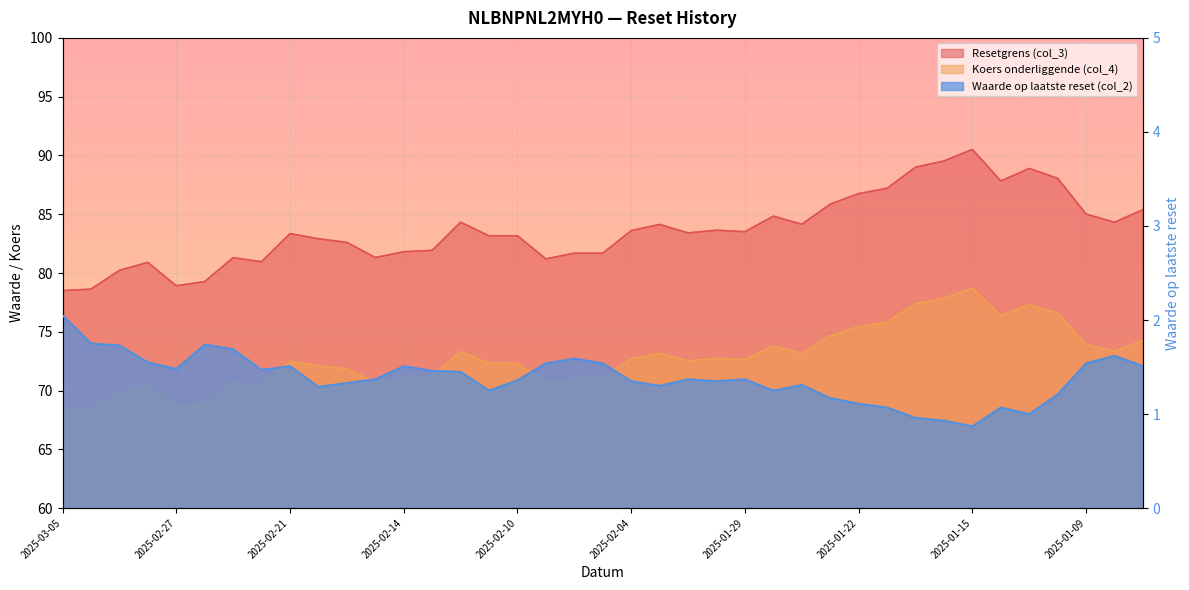

At which label does Waarde op laatste reset (col_2) first exceed 1?

2025-03-05